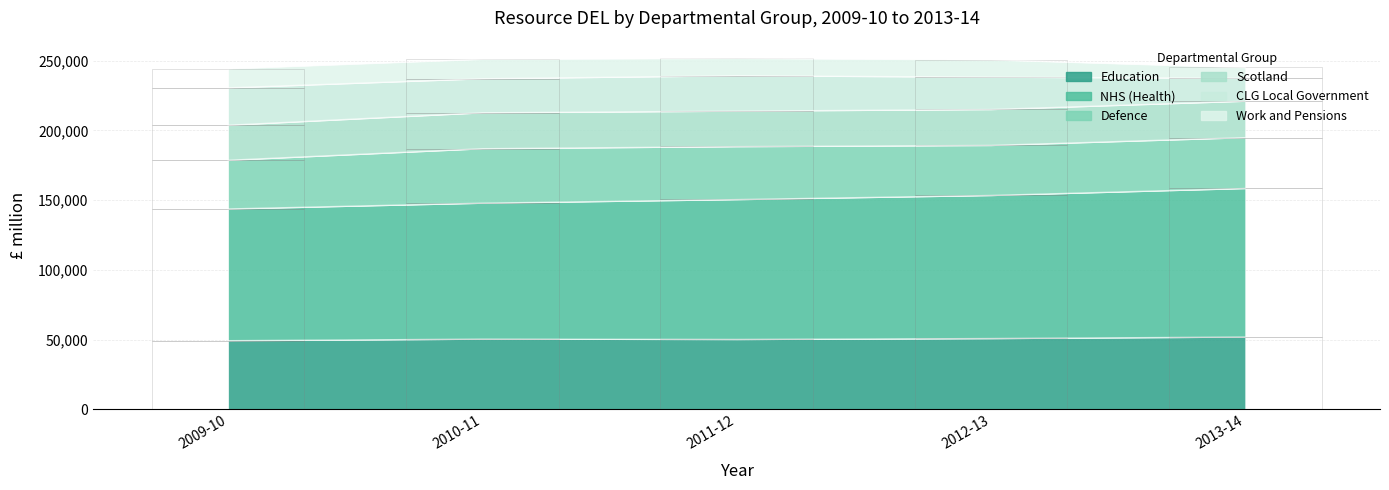

Does the chart contain stacked bars?

No